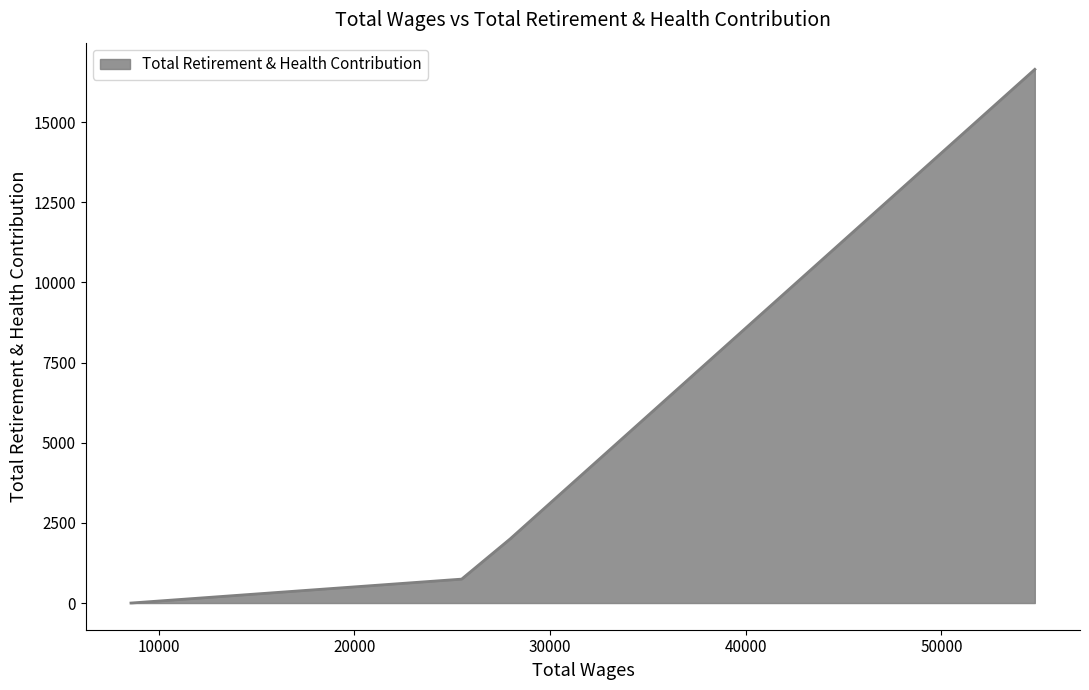

What is the greatest value displayed?

16649